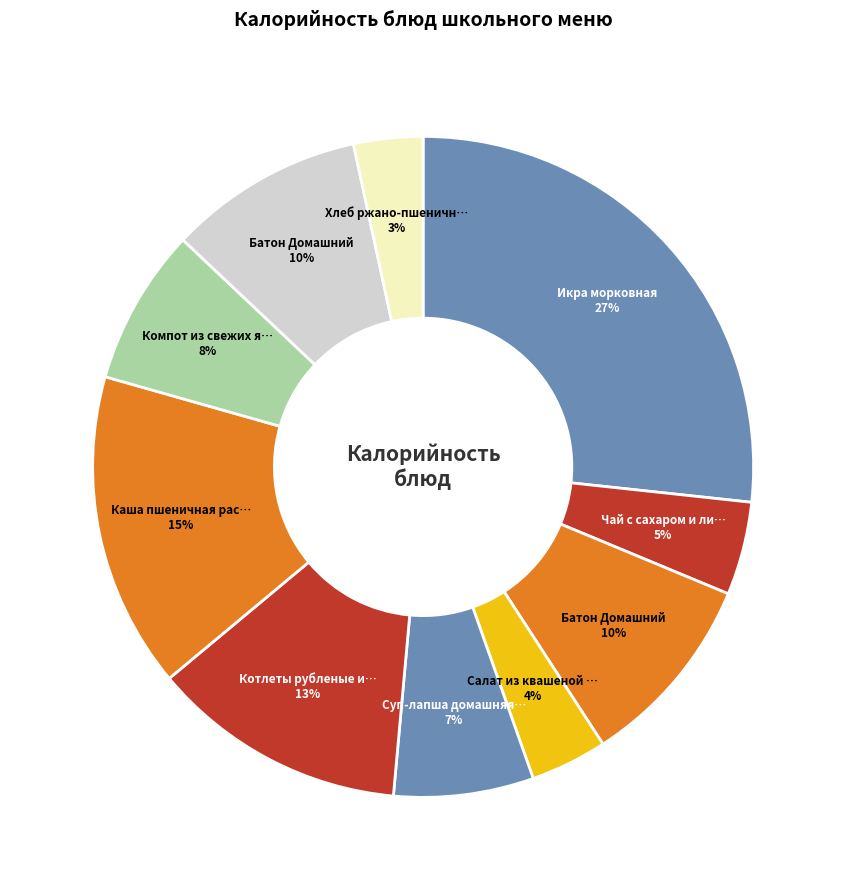

Which slice is the smallest?

Хлеб ржано-пшеничный